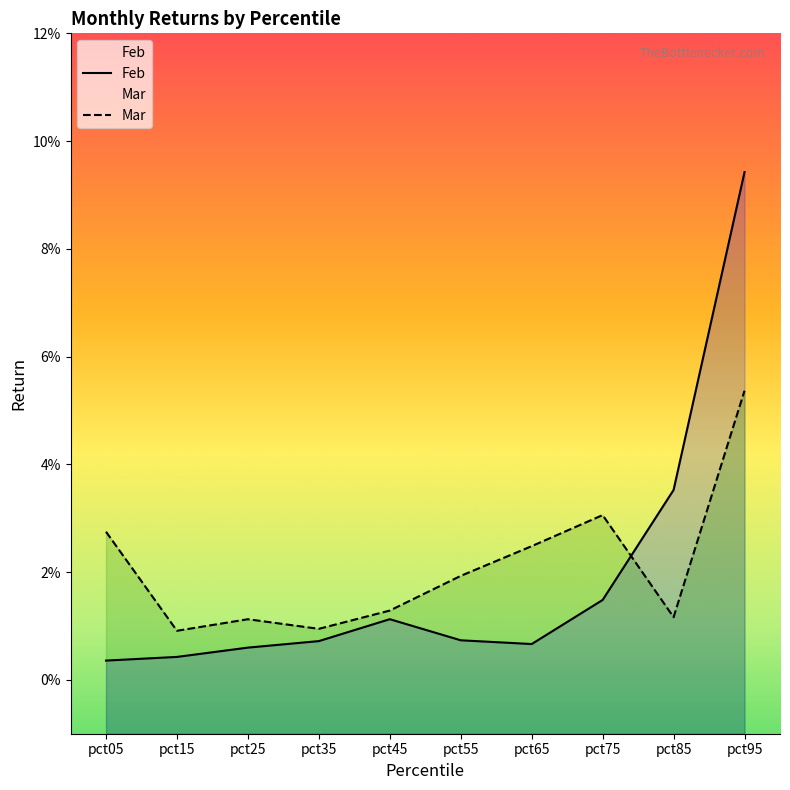

At pct15, list the series in order from largest to smallest.

Mar, Feb